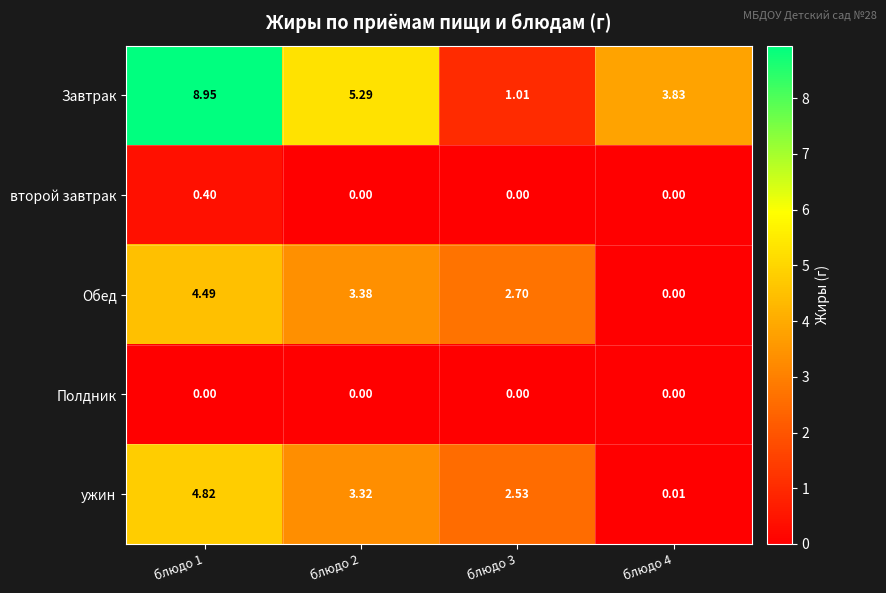

Between блюдо 1 and блюдо 3, which series saw the biggest shift?

Завтрак